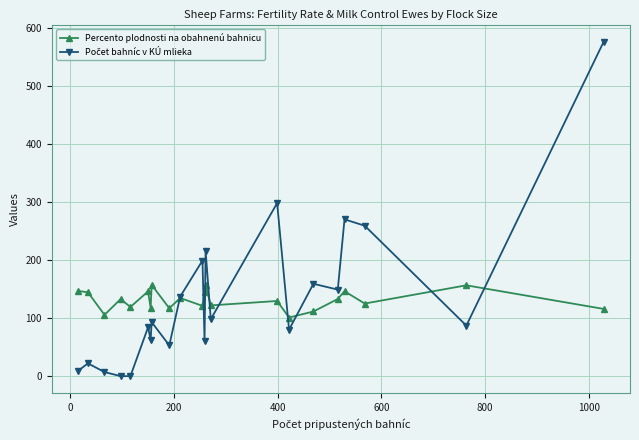

Is this an area chart (filled region under the line)?

No